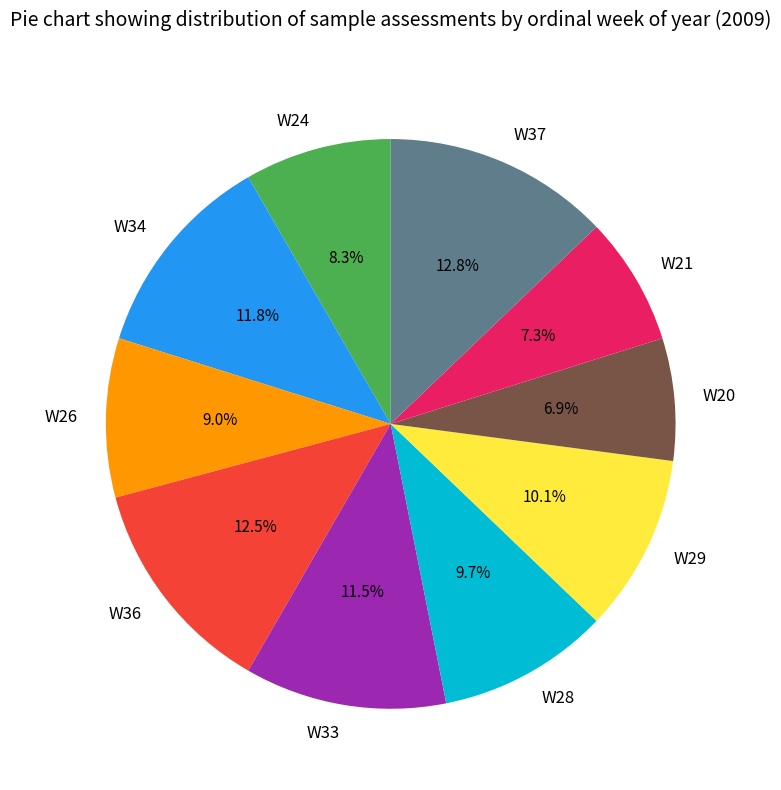

To the nearest percent, what is the difference between the W26 and W34 slice percentages?

3%